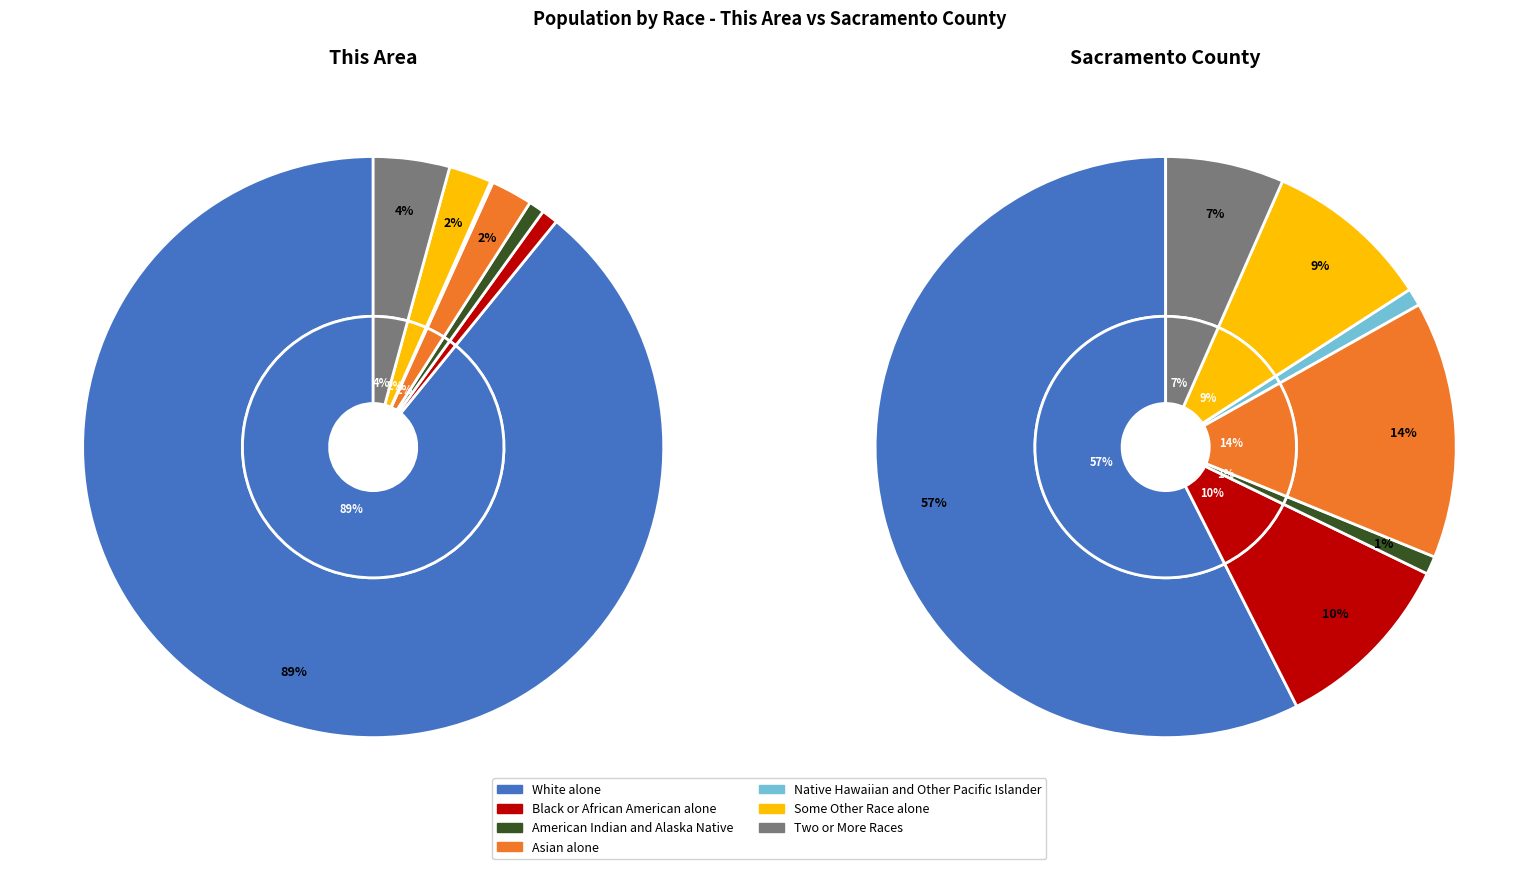

Which series changed the most between Black or African American alone and Two or More Races?

Sacramento County